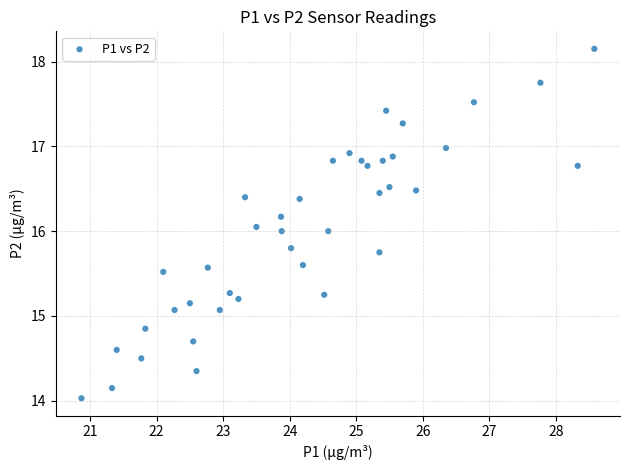

What is the range of Y values (max minus min)?

4.1